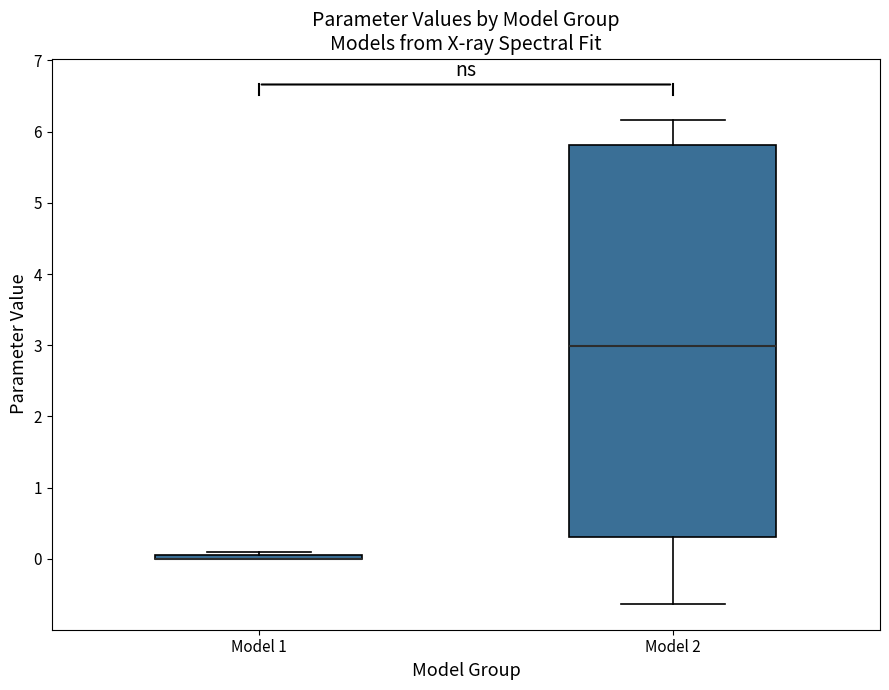

Reading left to right, transcribe this box plot: for each box, give where its median line is, the range the box spans, and where its two whiskers end, as read against the y-axis. The values are not printed on the chart, so give them approximately, as read against the axis.

Model 1: box collapsed to a line at 0.0, whiskers 0.0 to 0.1
Model 2: median 3.0, box 0.3 to 5.8, whiskers -0.6 to 6.2